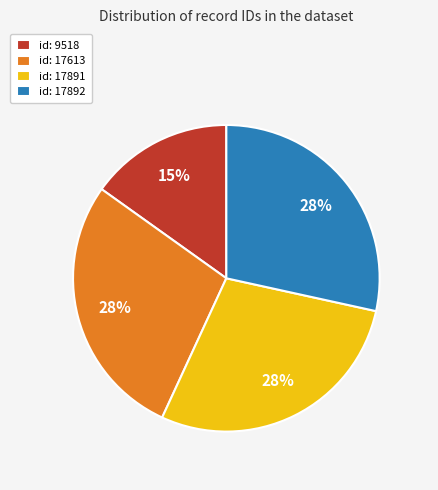

Do id: 17892 and id: 17613 together represent more than half of the pie?

Yes